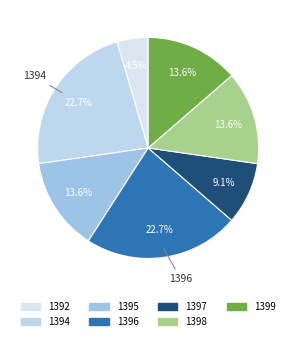

Does 1394 account for over 50% of the chart?

No